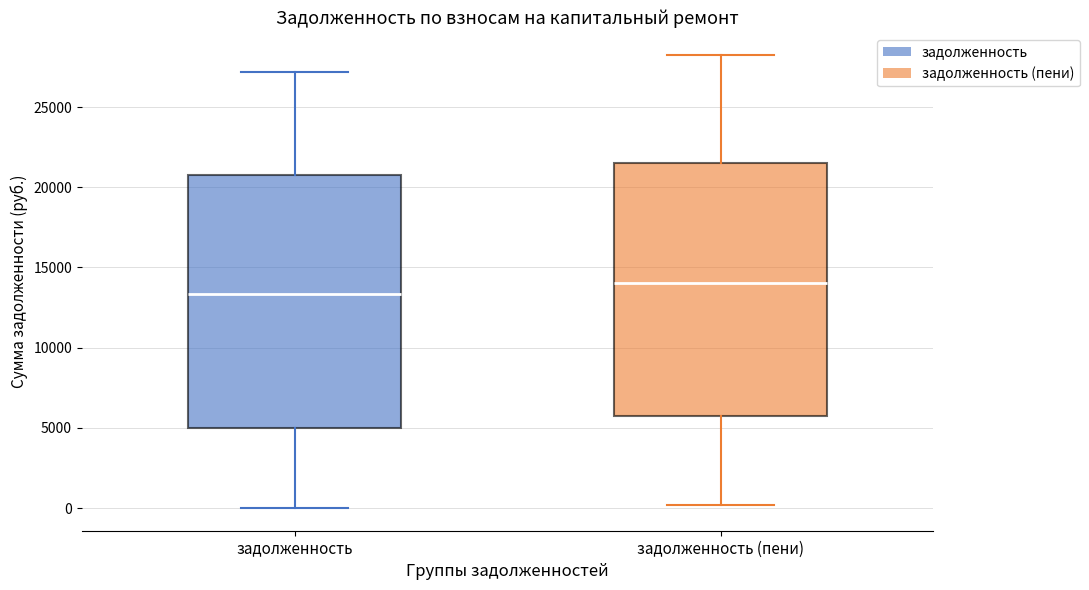

Where is the upper edge of the box for задолженность (пени) on the y-axis? The values are not printed on the chart, so give them approximately, as read against the axis.

21500